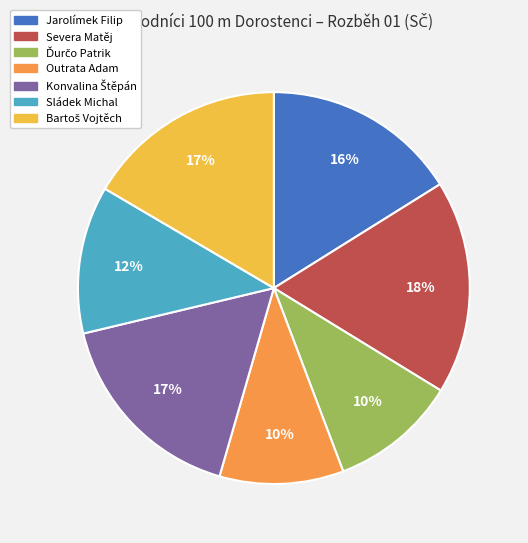

Which category has the biggest portion of the pie?

Severa Matěj